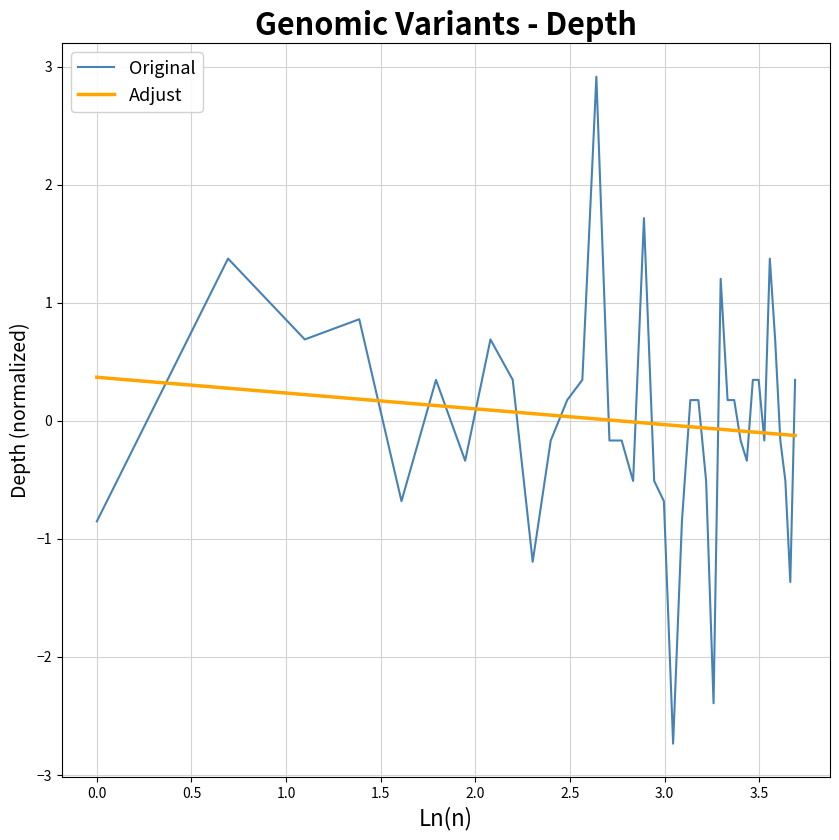

Which series has the largest range (max minus min)?

Original